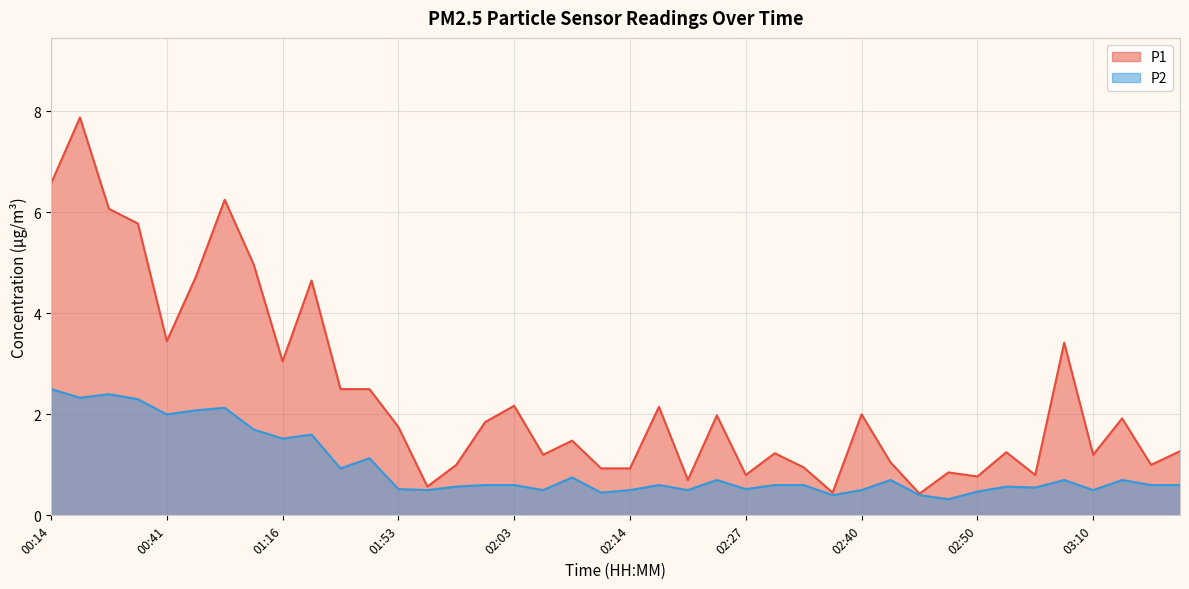

Where does the P1 series first go above 1?

00:14